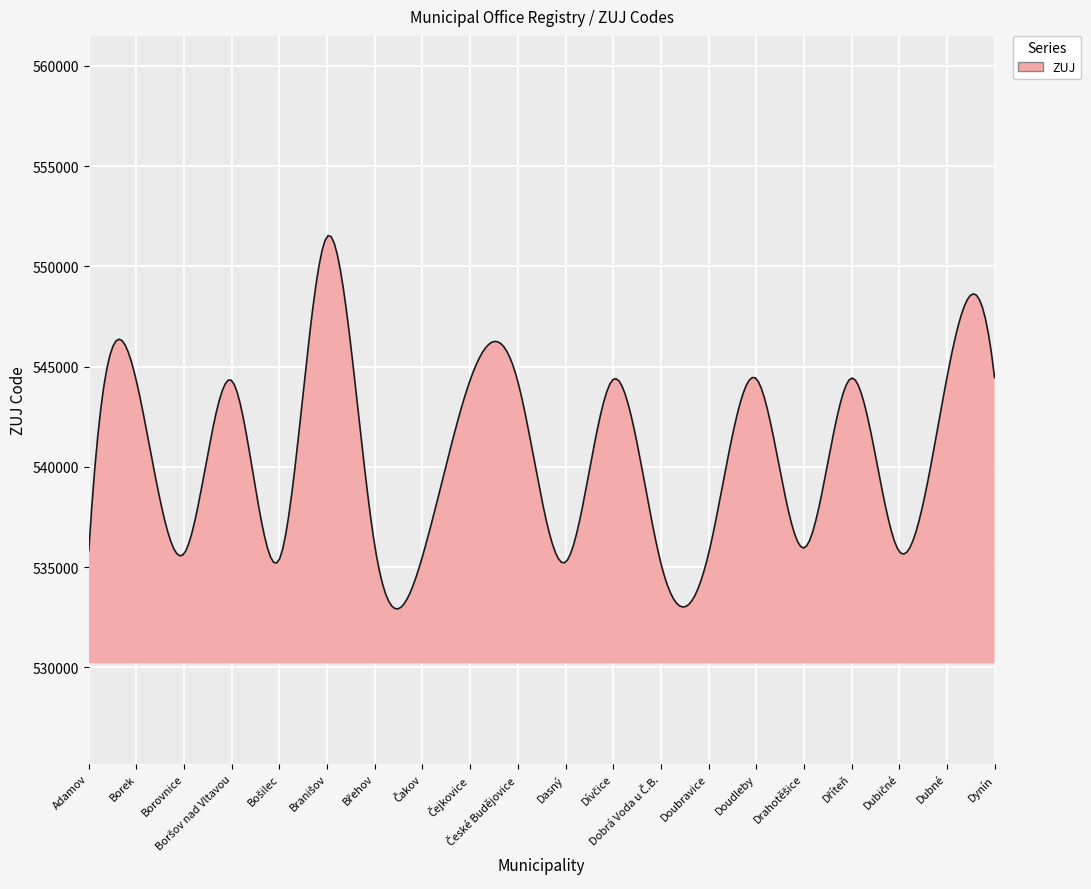

What is the maximum value shown in the chart?

551532.6